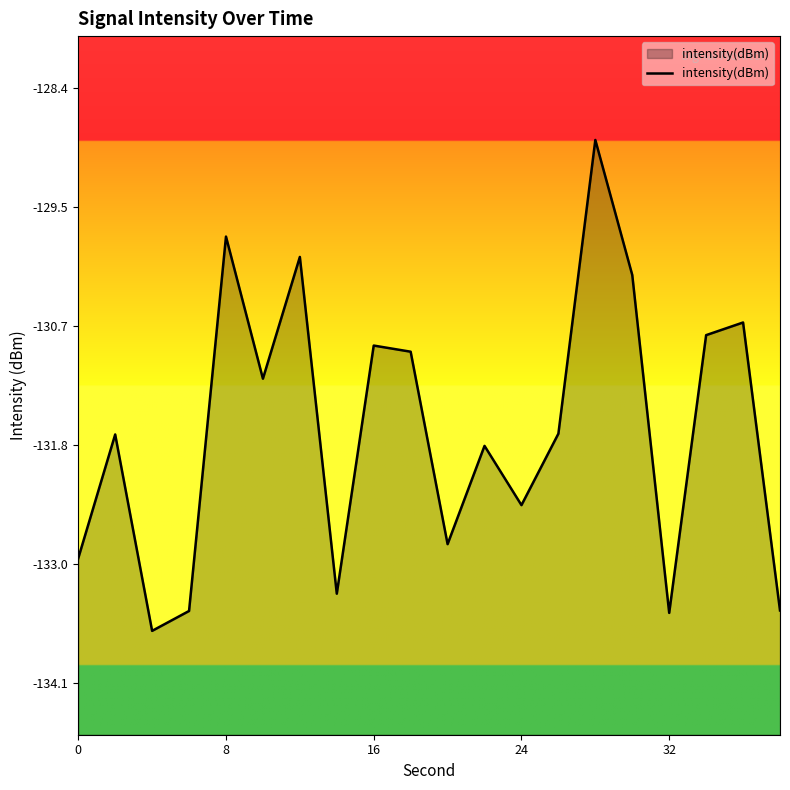

List the labels in order of value, smallest first.

16, 16, 24, 19, 7, 0, 10, 12, 11, 8, 13, 5, 9, 8, 17, 18, 15, 6, 32, 14